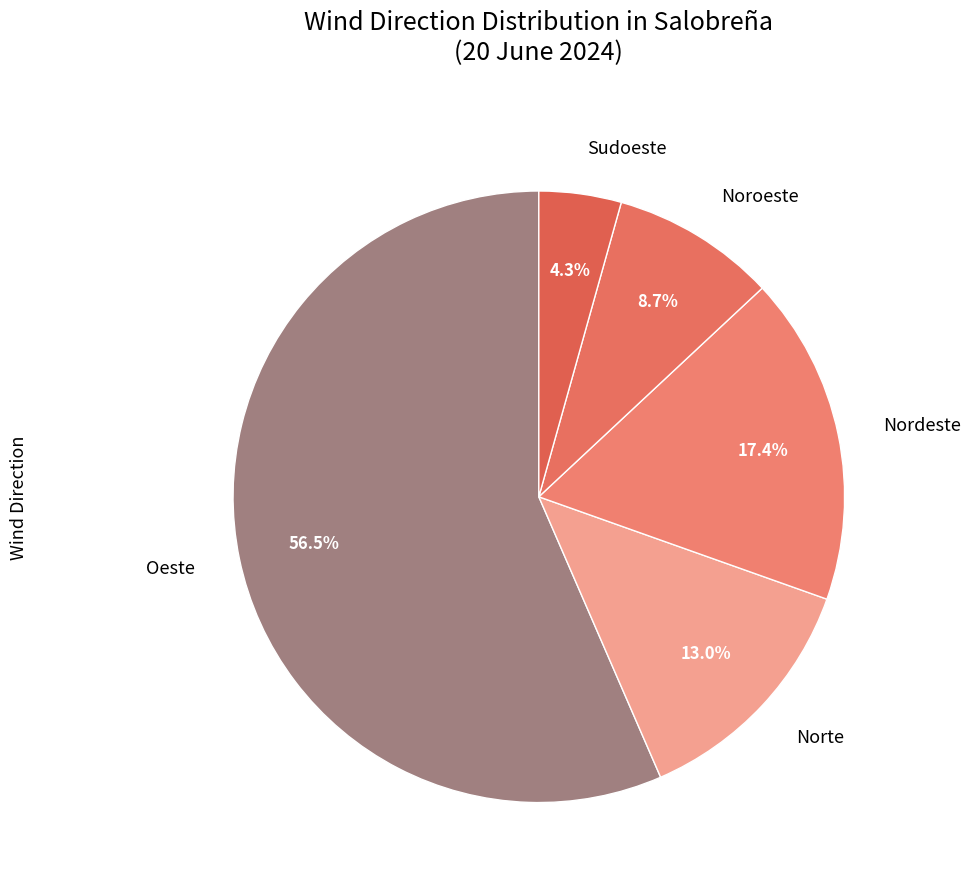

To the nearest percent, what is the difference between the Nordeste and Sudoeste slice percentages?

13%